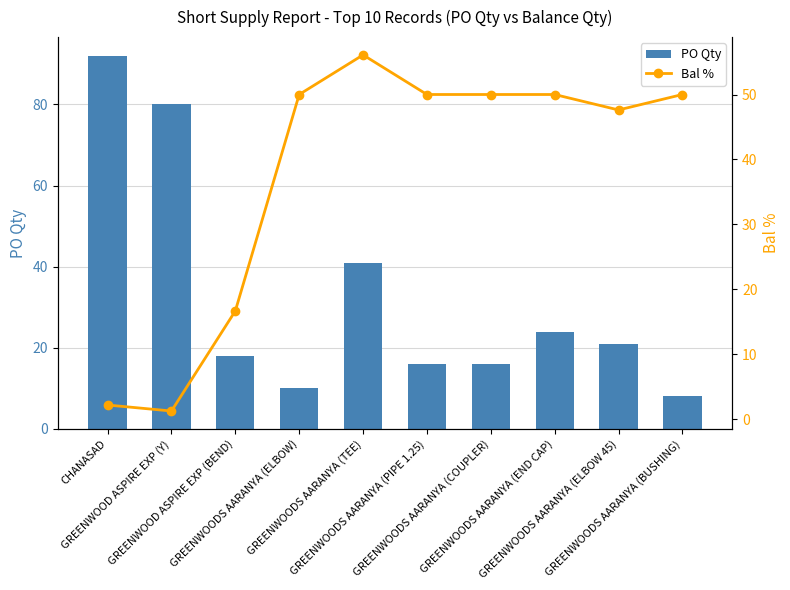

Reading left to right, list all the values displayed in this chart.

PO Qty: CHANASAD=92.0	GREENWOOD ASPIRE EXP (Y)=80.0	GREENWOOD ASPIRE EXP (BEND)=18.0	GREENWOODS AARANYA (ELBOW)=10.0	GREENWOODS AARANYA (TEE)=41.0	GREENWOODS AARANYA (PIPE 1.25)=16.0	GREENWOODS AARANYA (COUPLER)=16.0	GREENWOODS AARANYA (END CAP)=24.0	GREENWOODS AARANYA (ELBOW 45)=21.0	GREENWOODS AARANYA (BUSHING)=8.0
Bal %: CHANASAD=2.2	GREENWOOD ASPIRE EXP (Y)=1.2	GREENWOOD ASPIRE EXP (BEND)=16.7	GREENWOODS AARANYA (ELBOW)=50.0	GREENWOODS AARANYA (TEE)=56.1	GREENWOODS AARANYA (PIPE 1.25)=50.0	GREENWOODS AARANYA (COUPLER)=50.0	GREENWOODS AARANYA (END CAP)=50.0	GREENWOODS AARANYA (ELBOW 45)=47.6	GREENWOODS AARANYA (BUSHING)=50.0